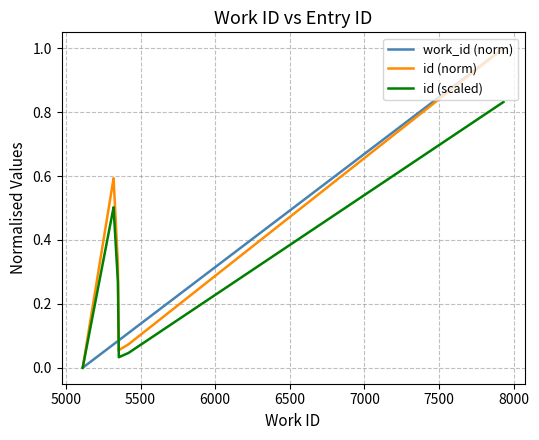

True or false: work_id (norm) has more than 0 points higher than both neighbors.

False